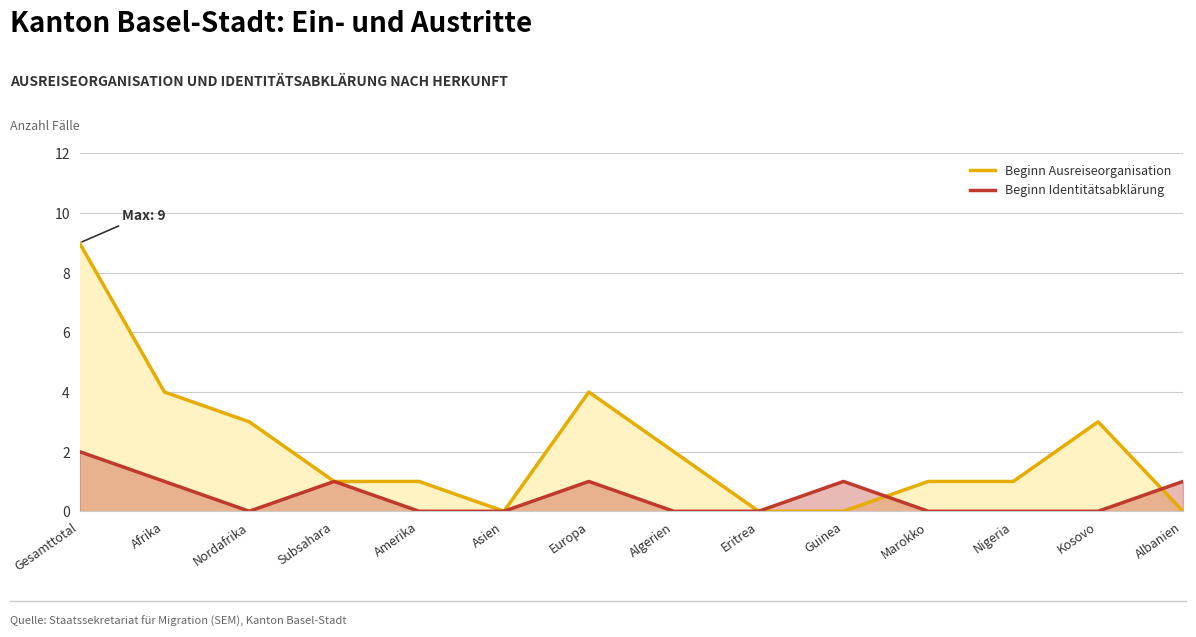

Between Algerien and Subsahara, which is larger?

Algerien